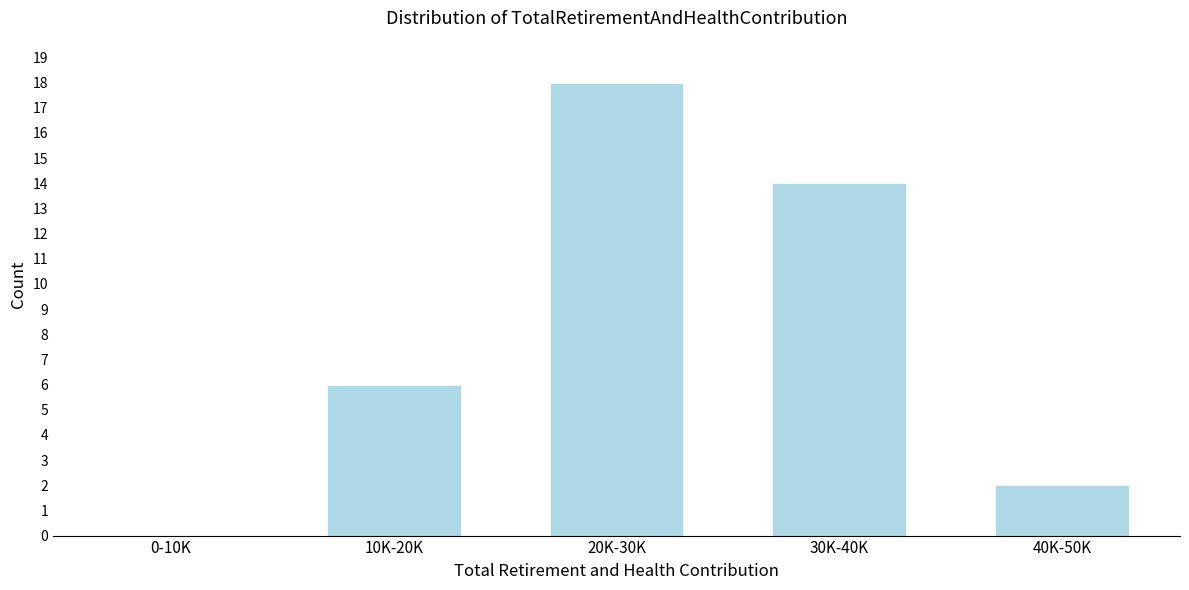

Reading left to right, transcribe all the data shown in this chart.

0-10K=0	10K-20K=6	20K-30K=18	30K-40K=14	40K-50K=2